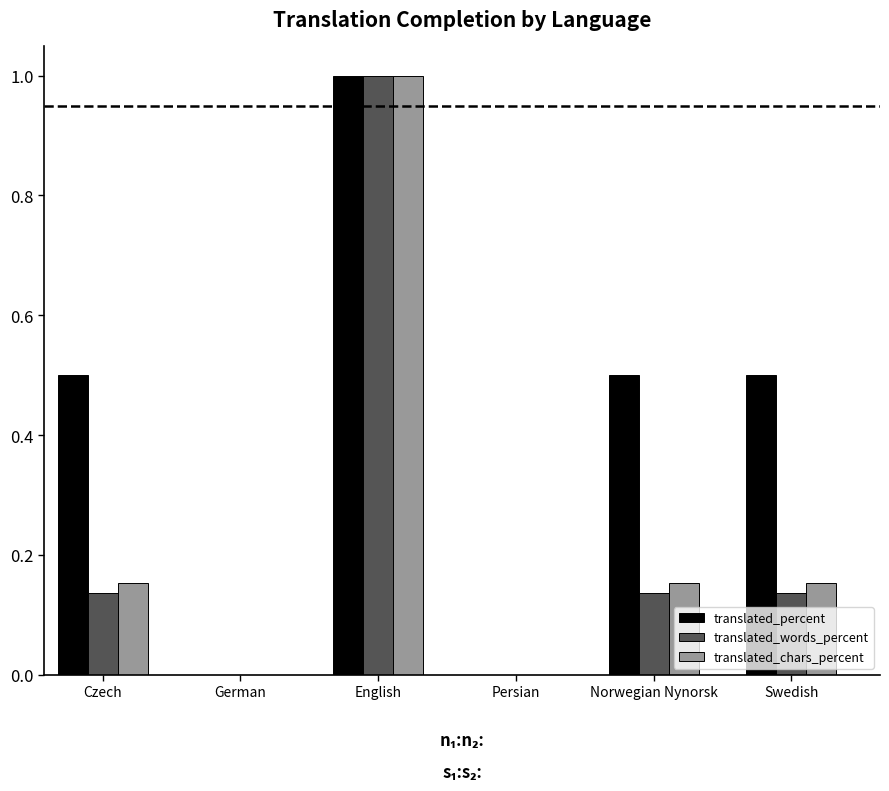

Which series has the largest total across all categories?

translated_percent